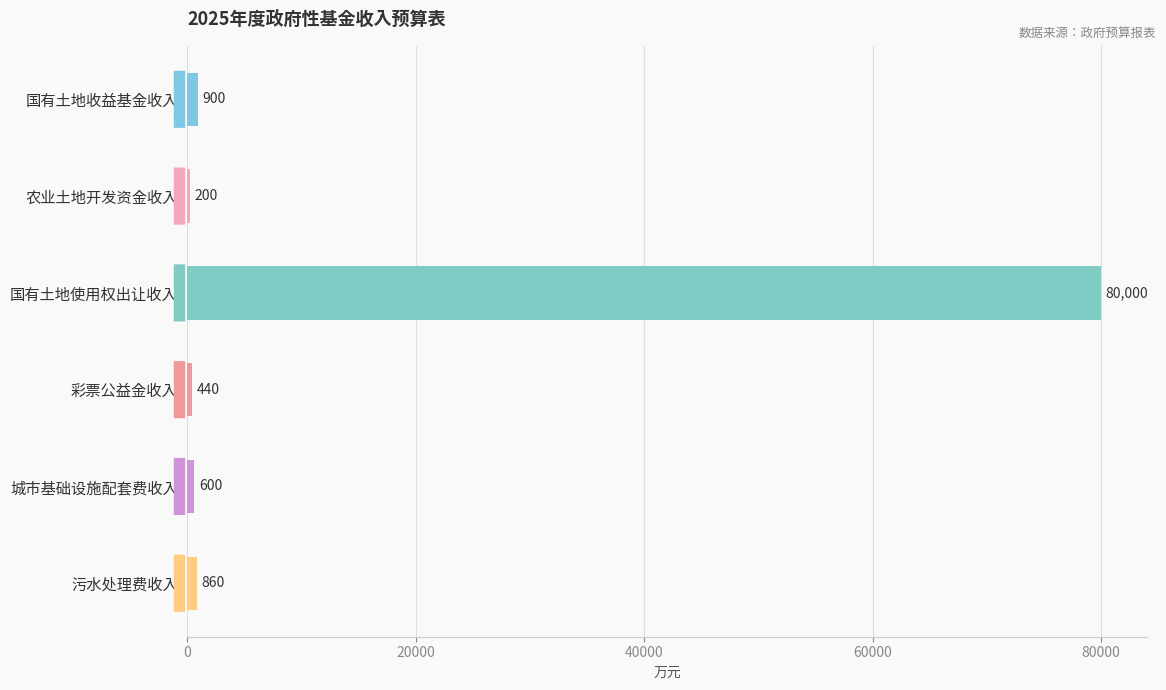

What is the sum of the values at 彩票公益金收入 and 城市基础设施配套费收入?

1040